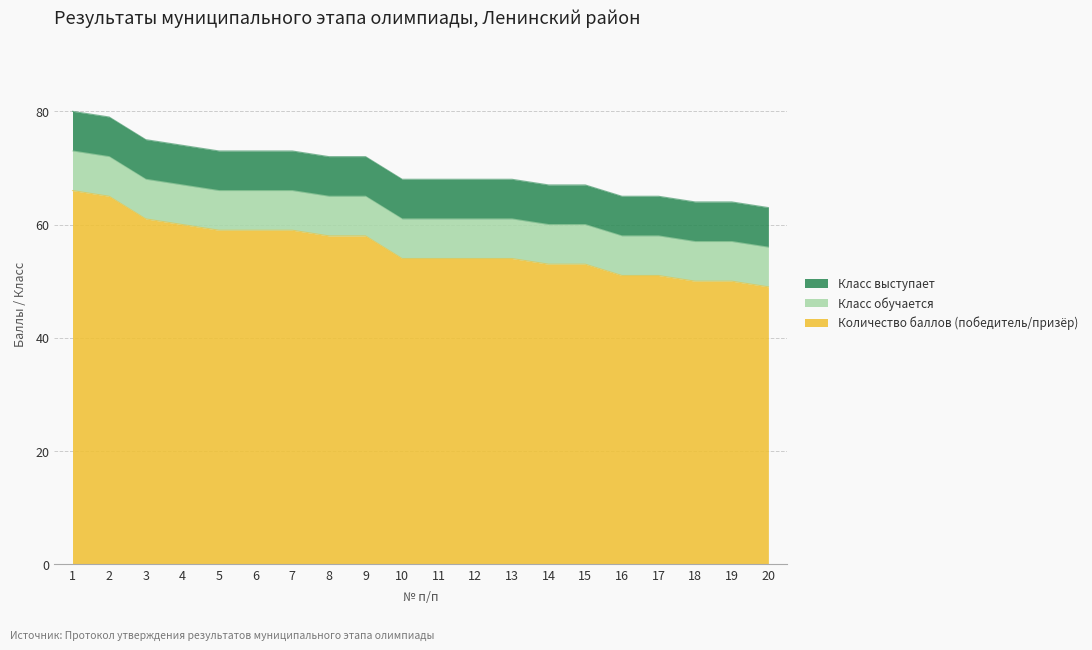

At how many categories does at least one series exceed 40?

20